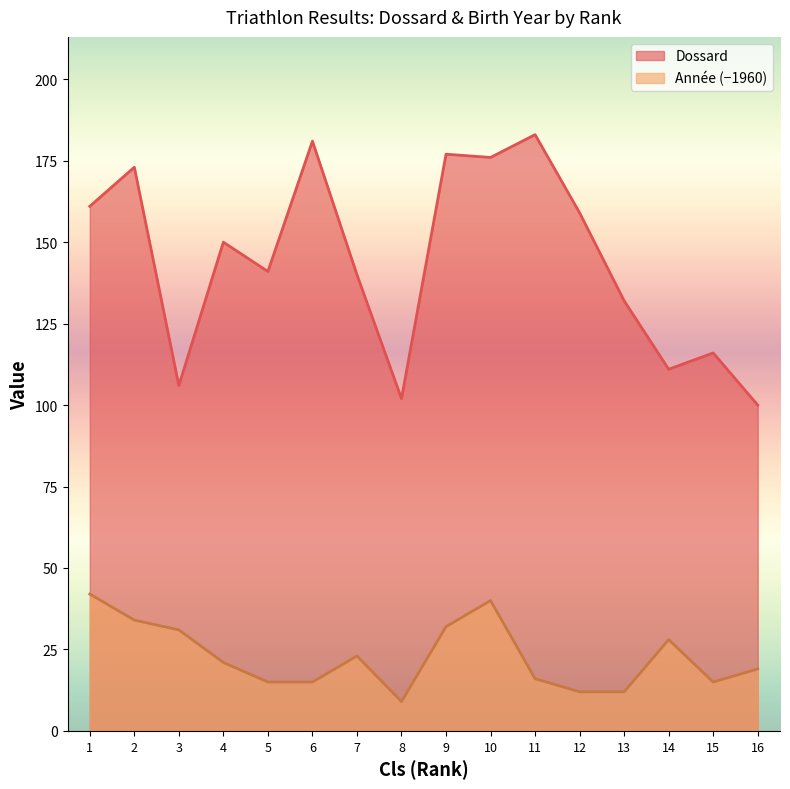

List the series in order of their peak value, lowest first.

Année (−1960), Dossard